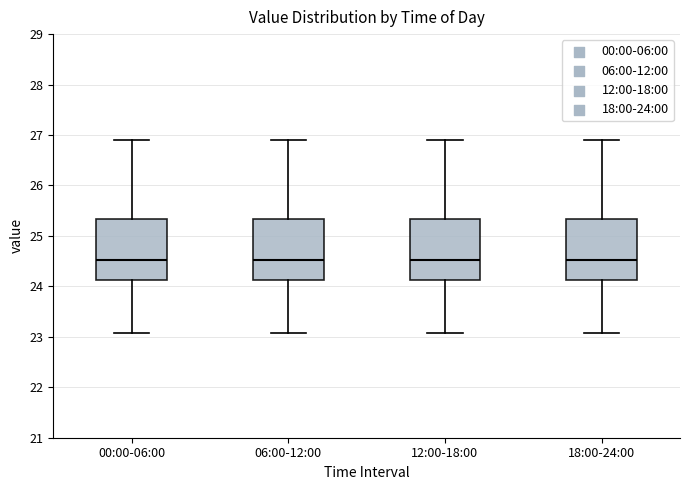

Where does the lower whisker of the box for 06:00-12:00 end on the y-axis? The values are not printed on the chart, so give them approximately, as read against the axis.

23.1